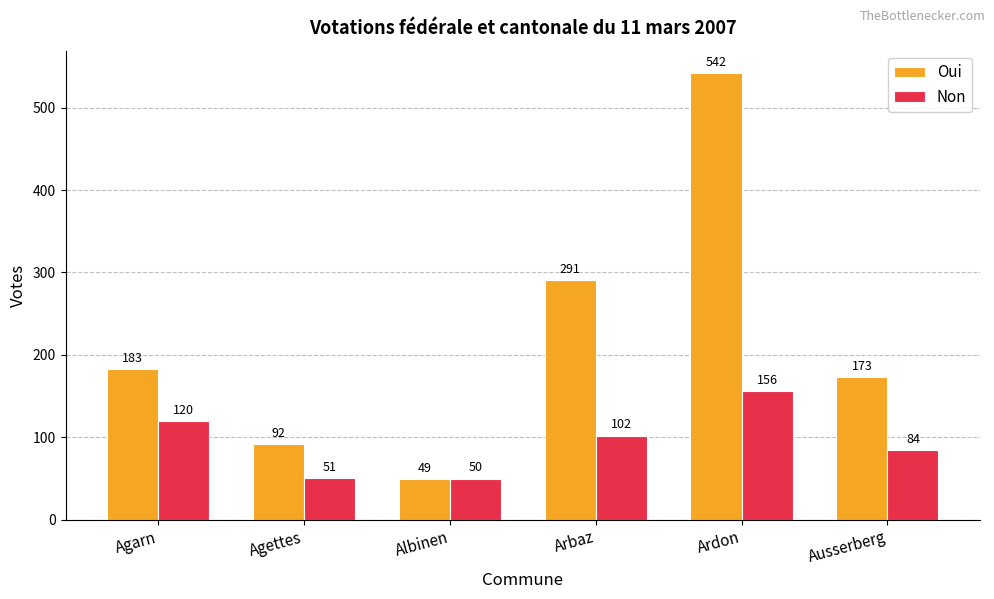

How many categories are shown in the chart?

6